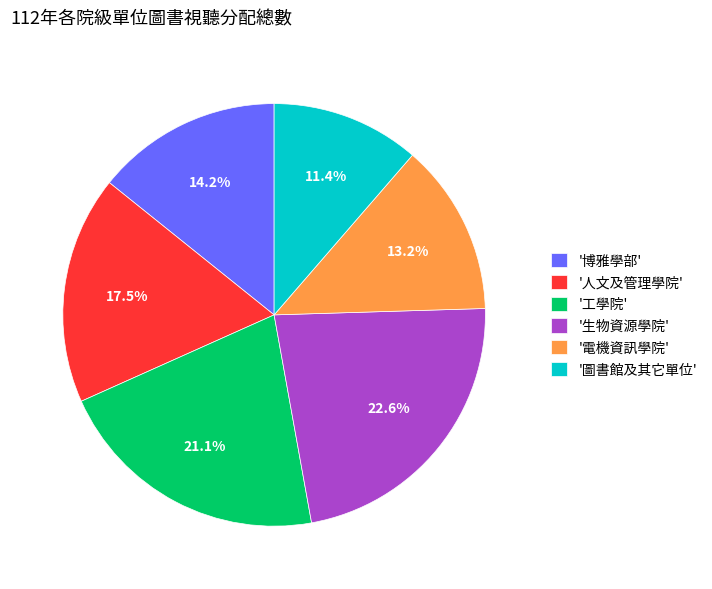

Does '圖書館及其它單位' represent more than half of the total?

No